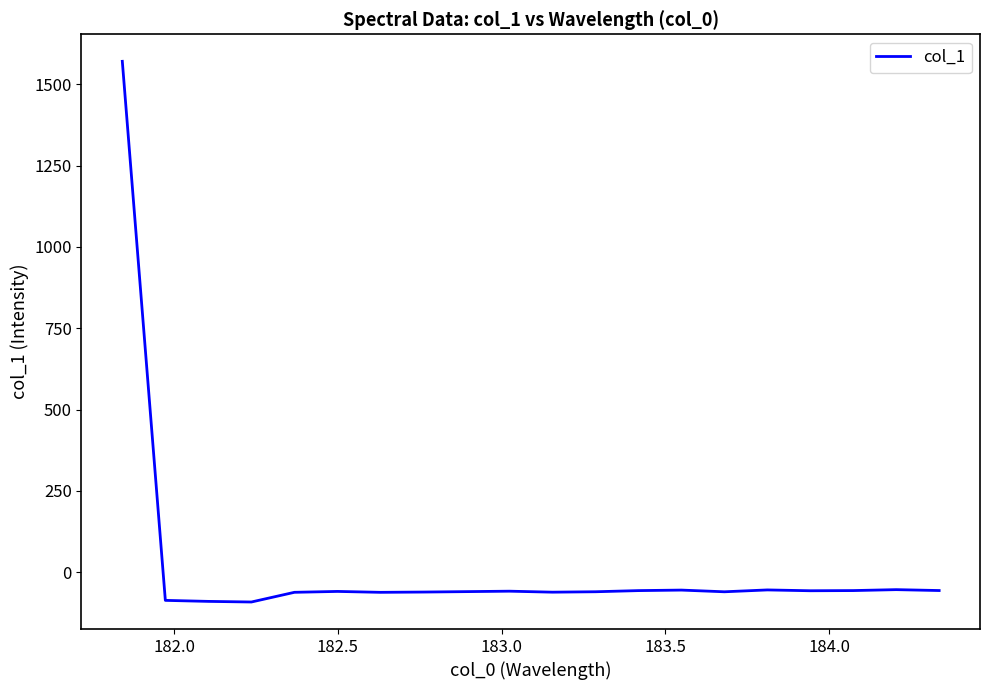

What is the minimum value shown in the chart?

-91.9